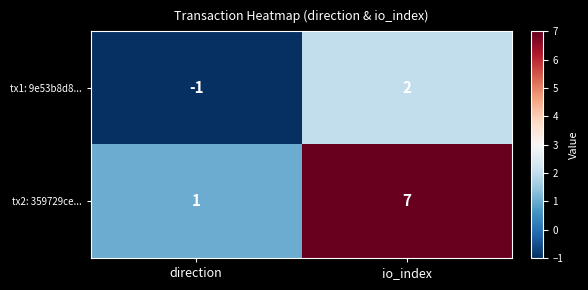

What is the difference between the tx1: 9e53b8d8... values at io_index and direction?

3